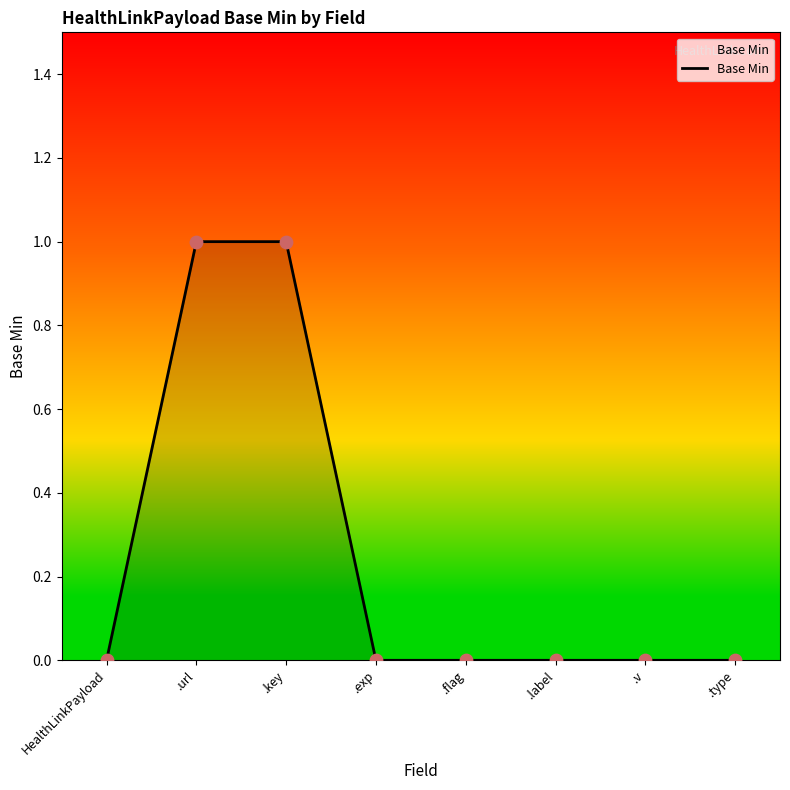

What is the change in value from .key to .type?

-1